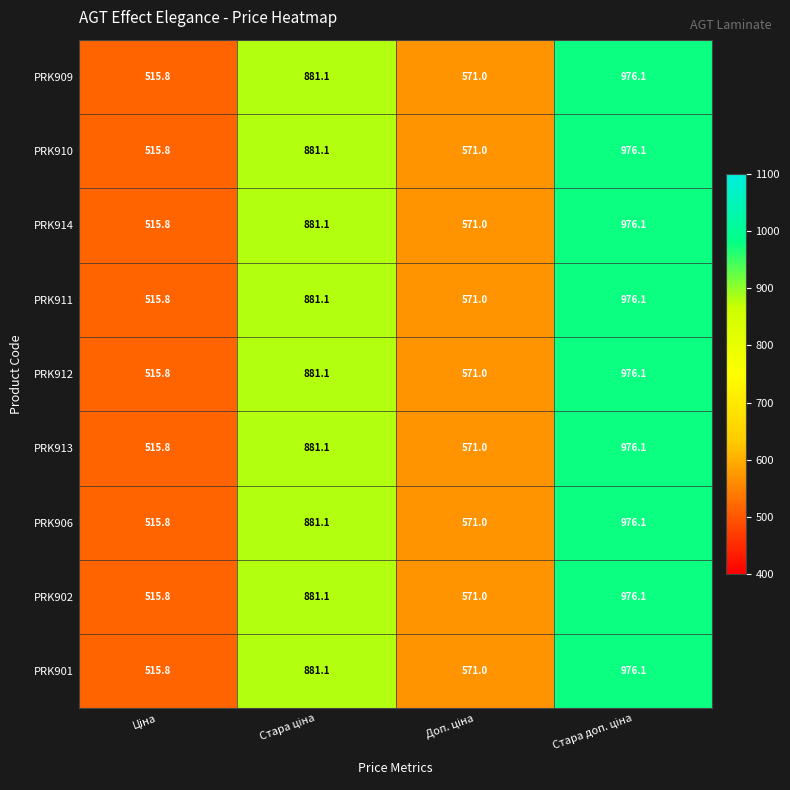

What is the difference between the maximum and minimum values in the PRK912 series?

460.3